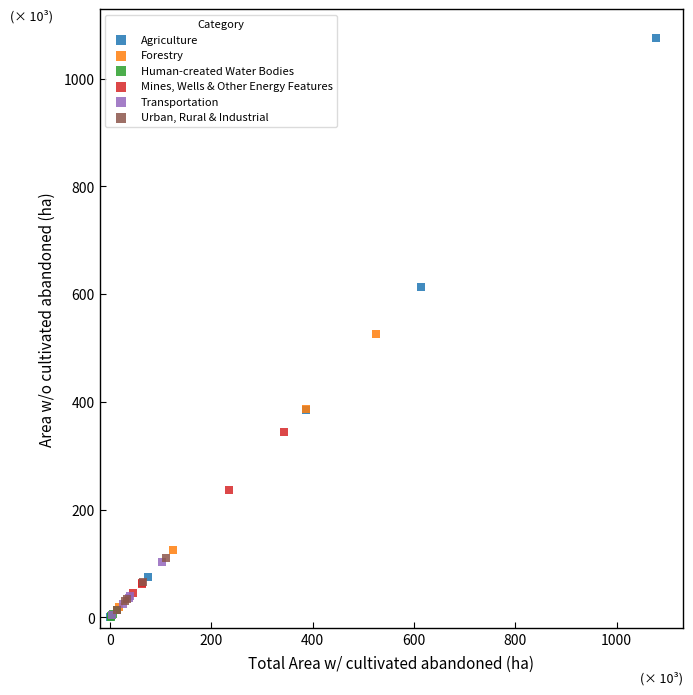

What are all the series names shown in the legend?

Agriculture, Forestry, Human-created Water Bodies, Mines, Wells & Other Energy Features, Transportation, Urban, Rural & Industrial